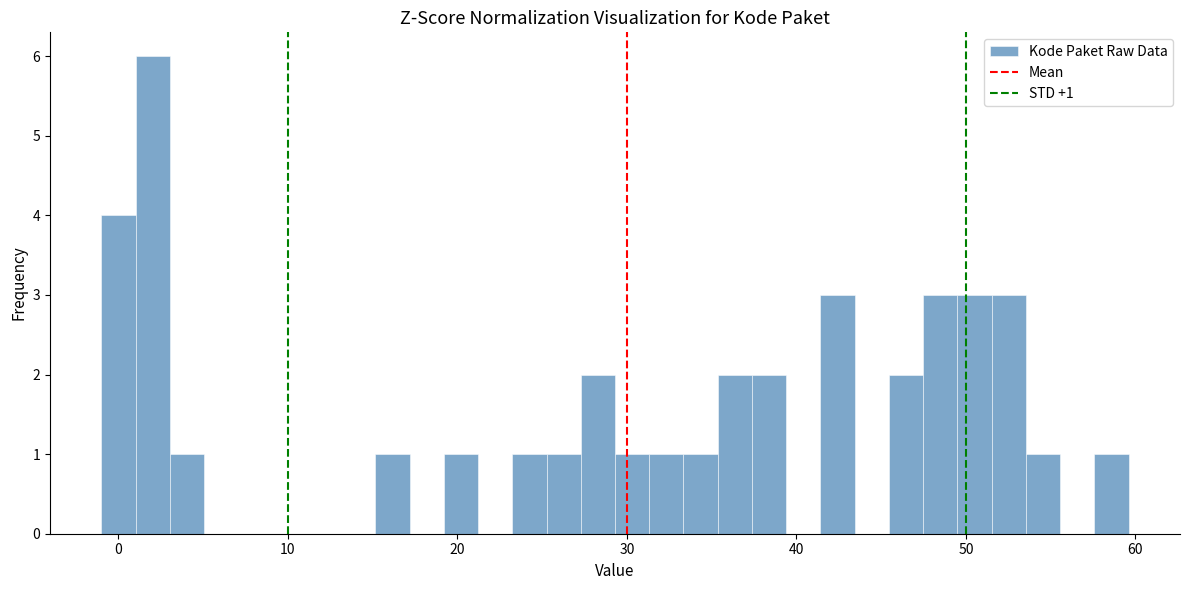

Around what value on the x-axis is the tallest bar? Give the approximate position of its centre, as read against the axis.

2